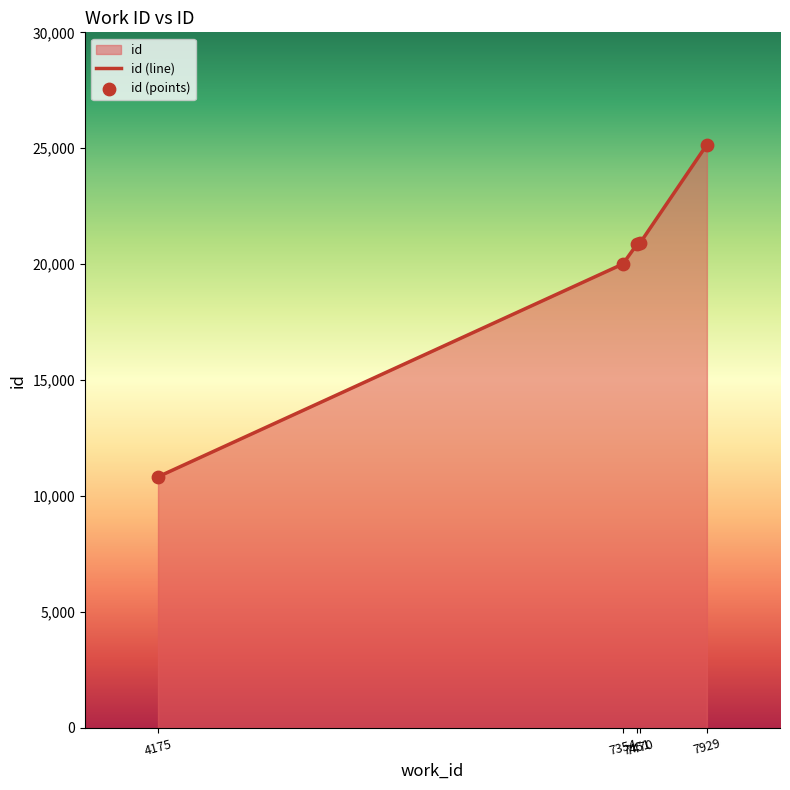

What is the change in value from 7451 to 7470?

+37